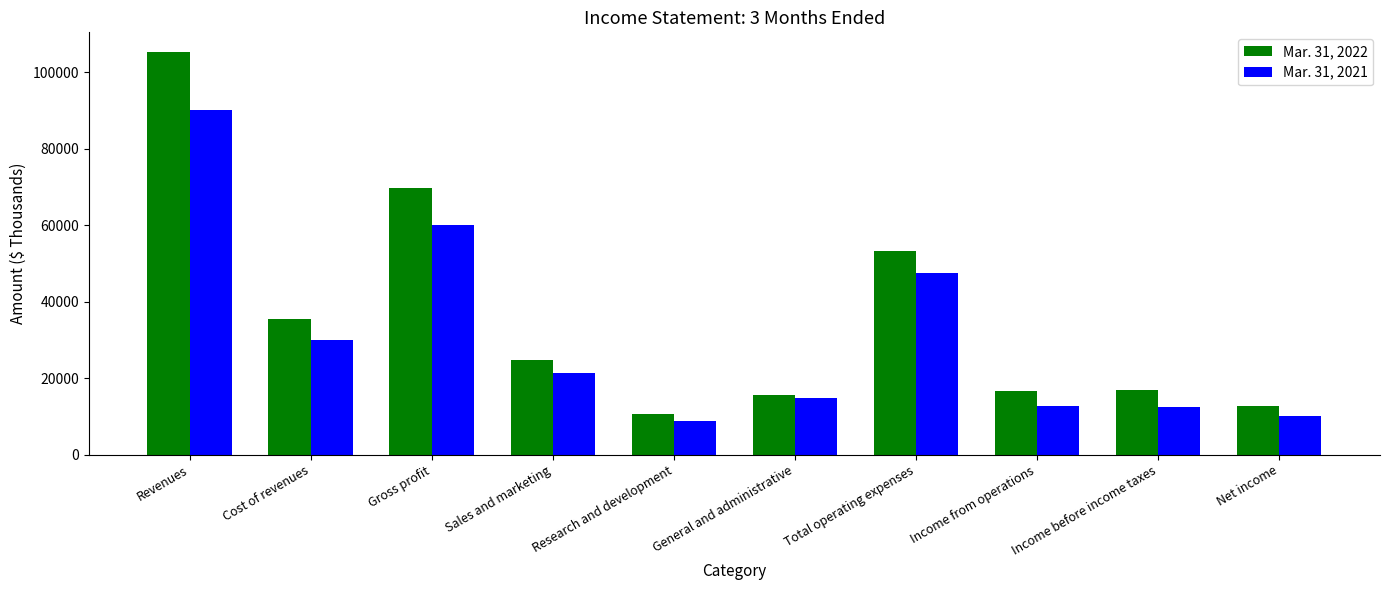

What is the approximate value of Mar. 31, 2022 at Revenues, to the nearest 100?

105200